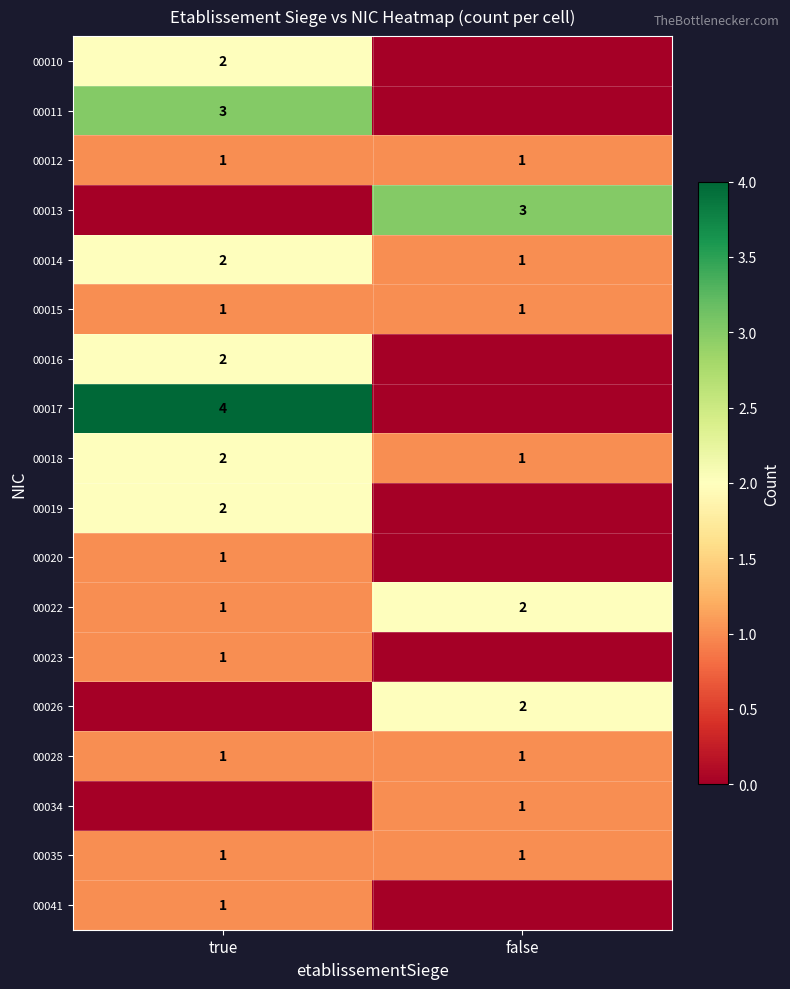

At which category is the sum across all series the highest?

true